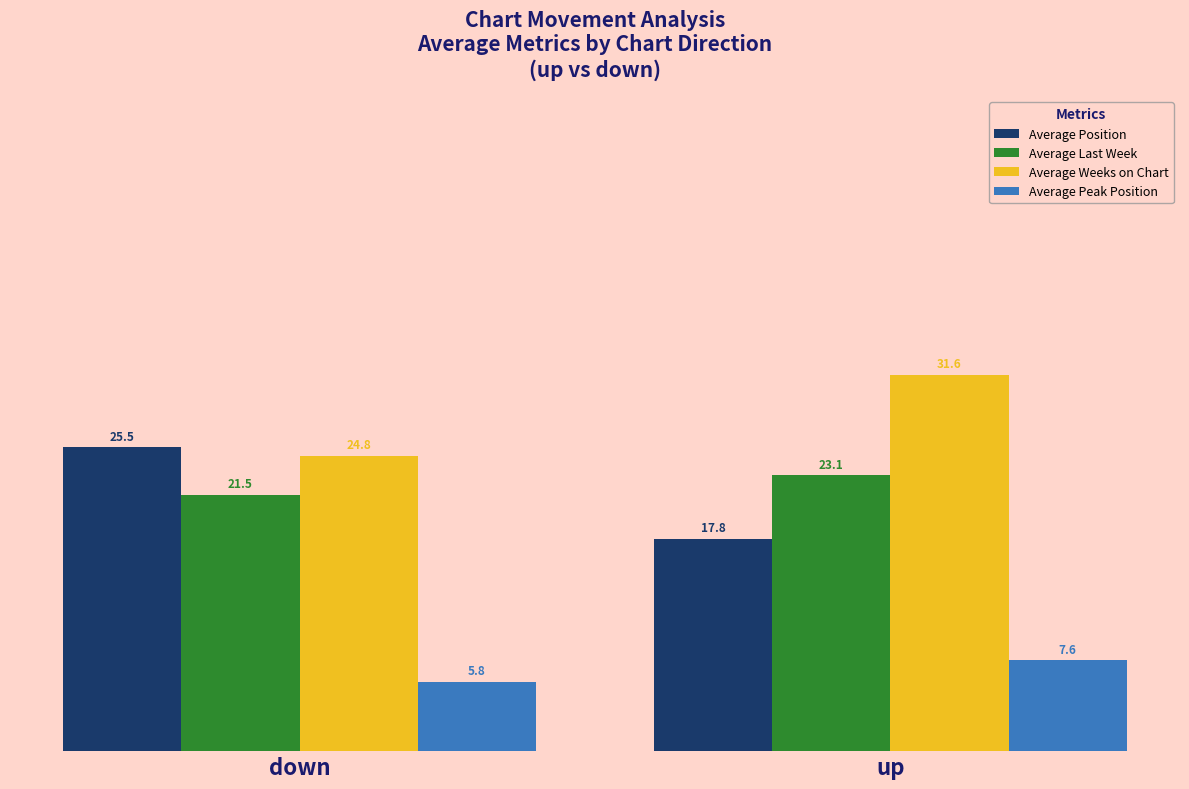

Count the number of categories in the chart.

2